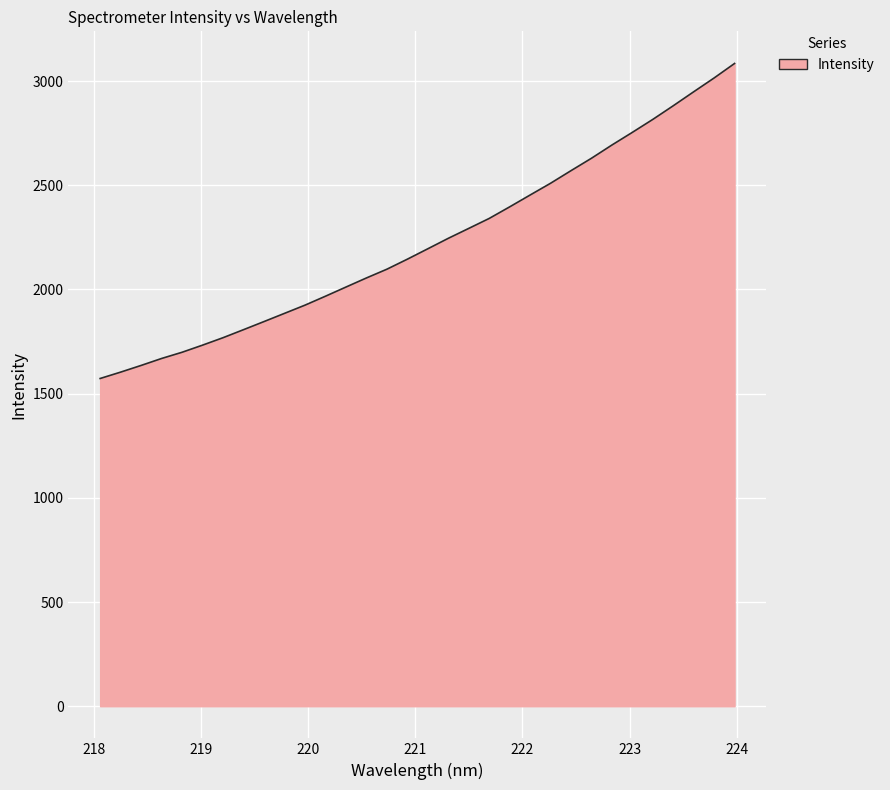

What is the difference between the maximum and minimum values?

1511.7